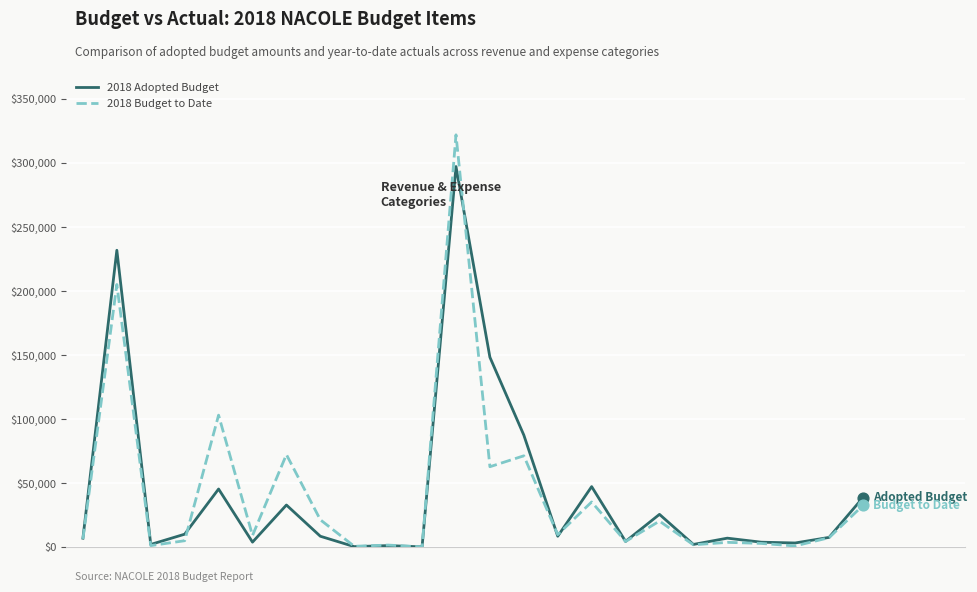

Rank the series by their maximum value, from highest to lowest.

2018 Budget to Date, 2018 Adopted Budget